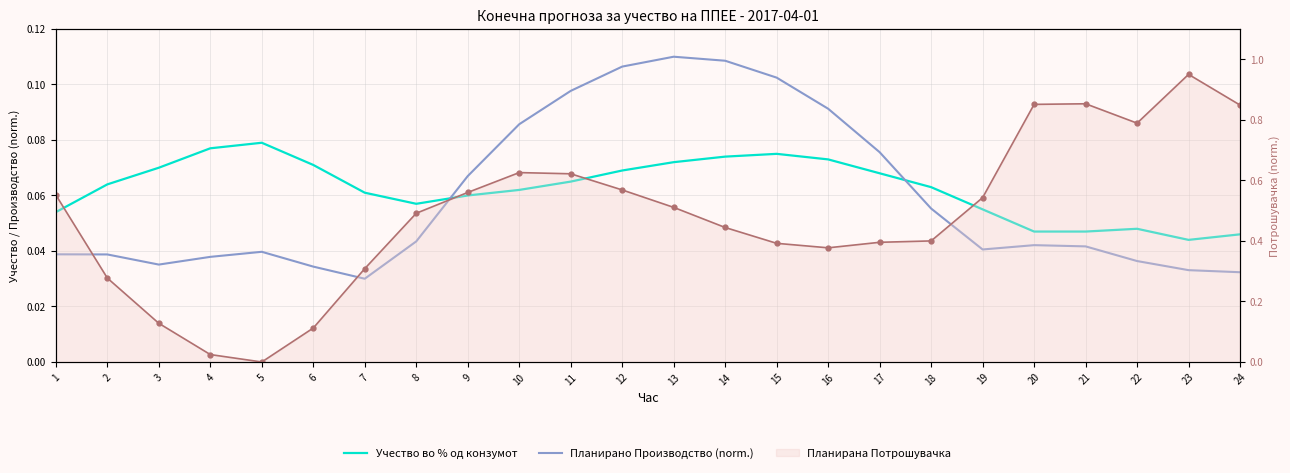

At which label does Учество во % од конзумот reach its peak?

5